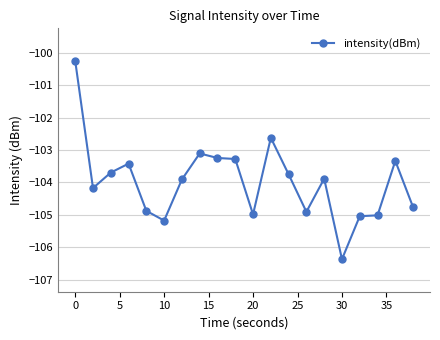

What is the difference between the second highest and minimum values?

3.7